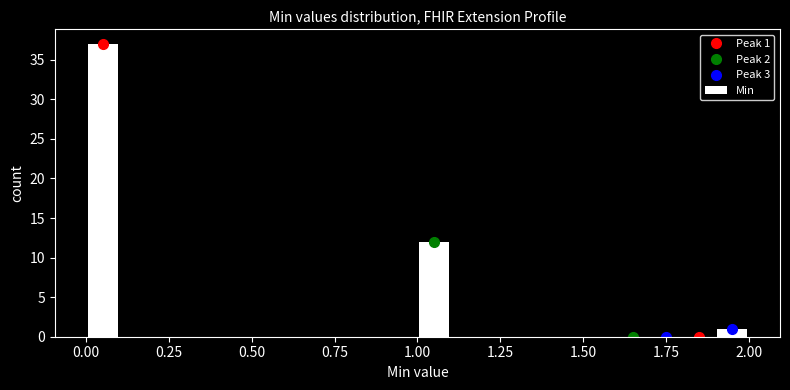

Around what value on the x-axis is the tallest bar? Give the approximate position of its centre, as read against the axis.

0.05